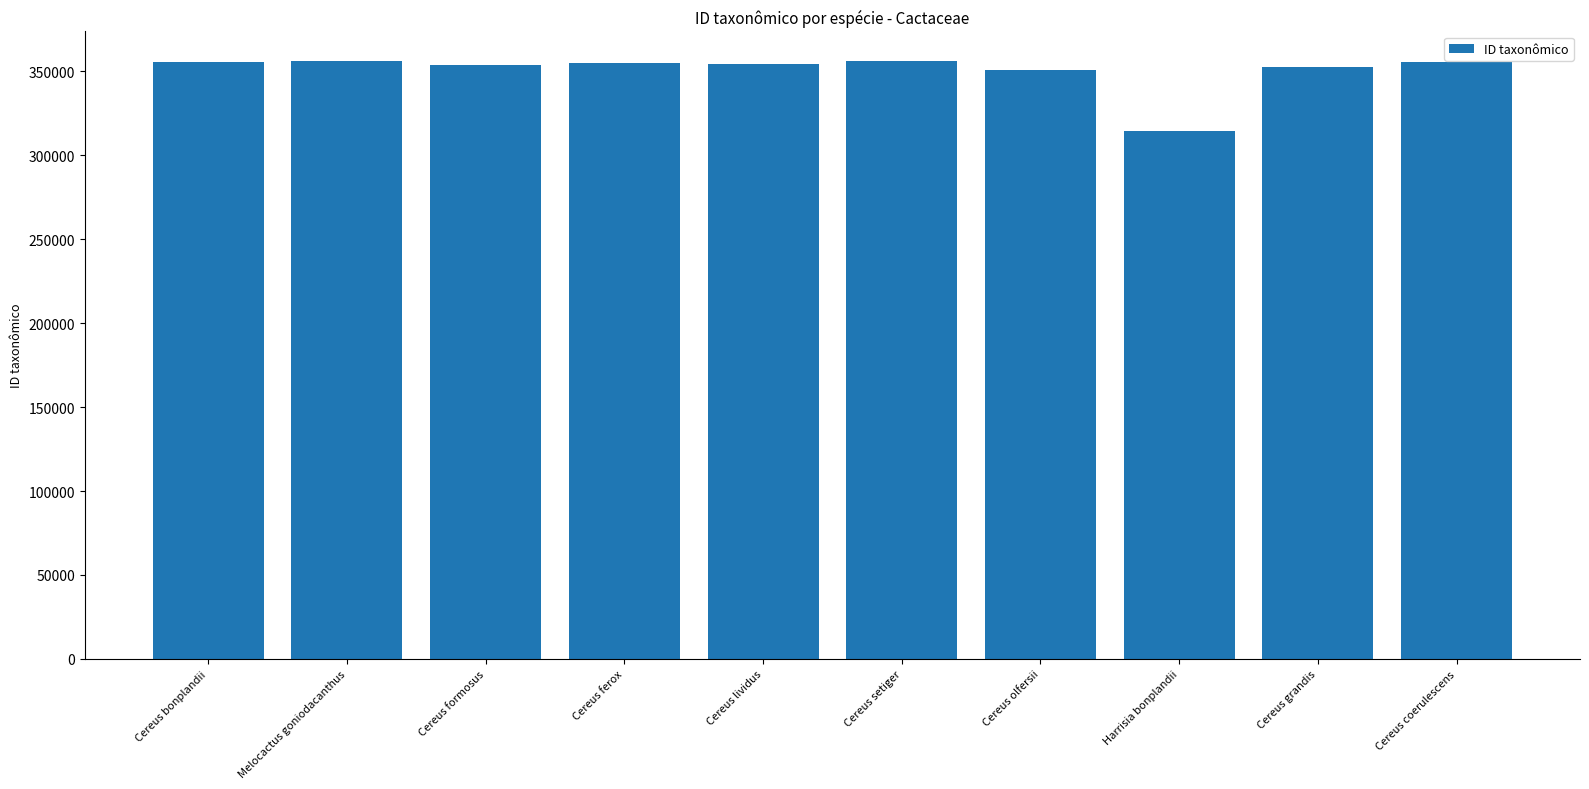

Is it true that the value at Harrisia bonplandii is 314199?

True